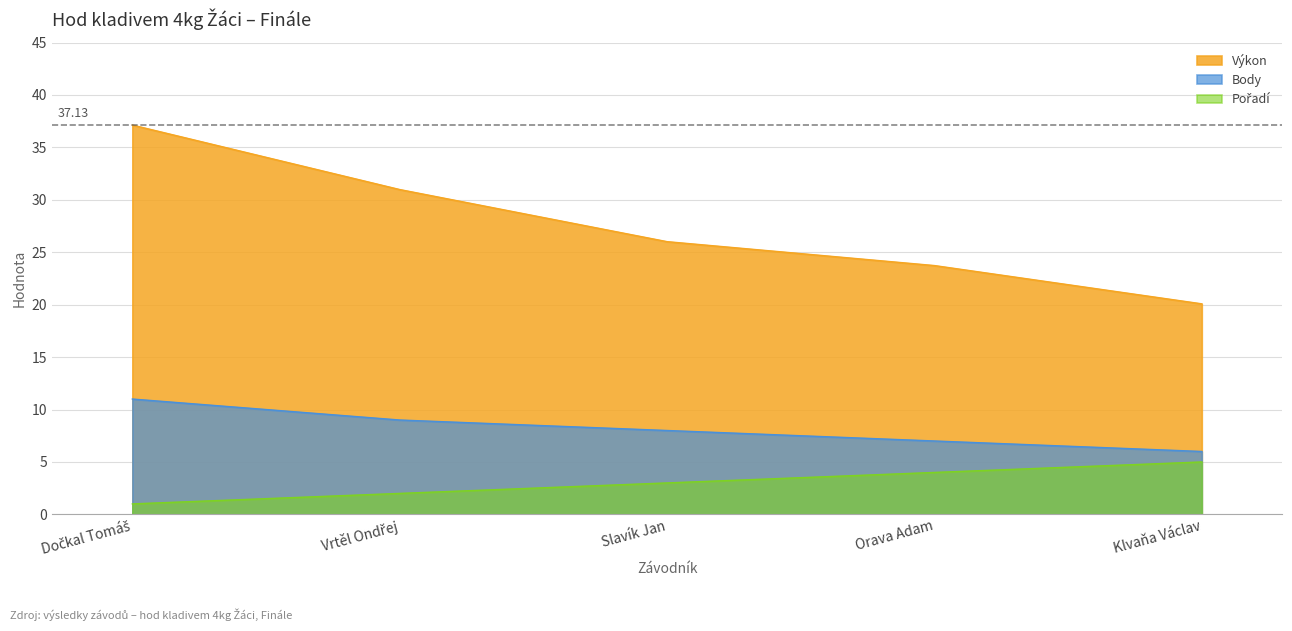

Is it true that Výkon equals 37.1 at Dočkal Tomáš?

True